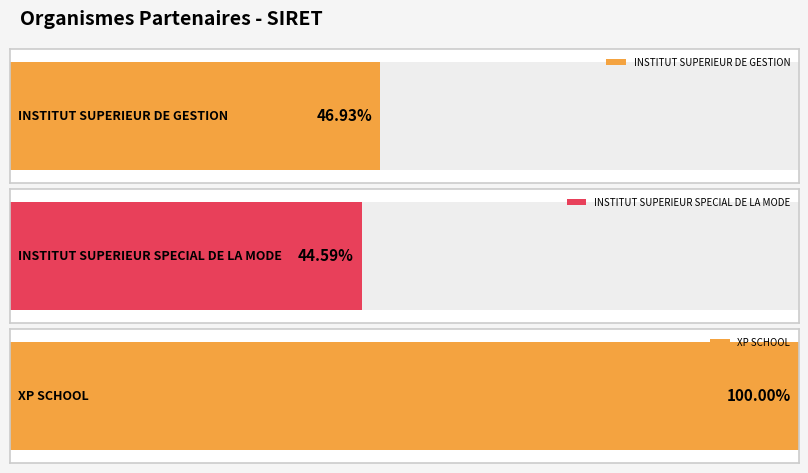

True or false: the data shows 41374806200010 at INSTITUT SUPERIEUR DE GESTION.

True